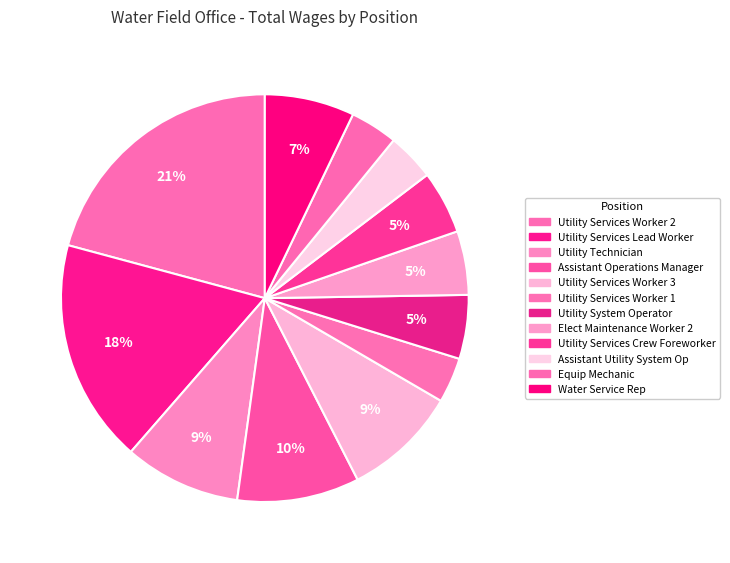

Count the number of slices in the pie.

12